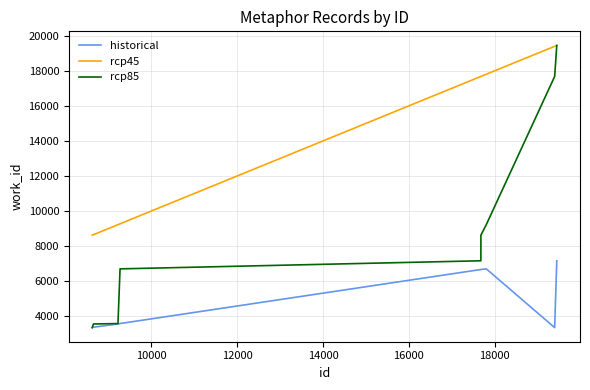

Rank the series by their average value, from highest to lowest.

rcp45, rcp85, historical